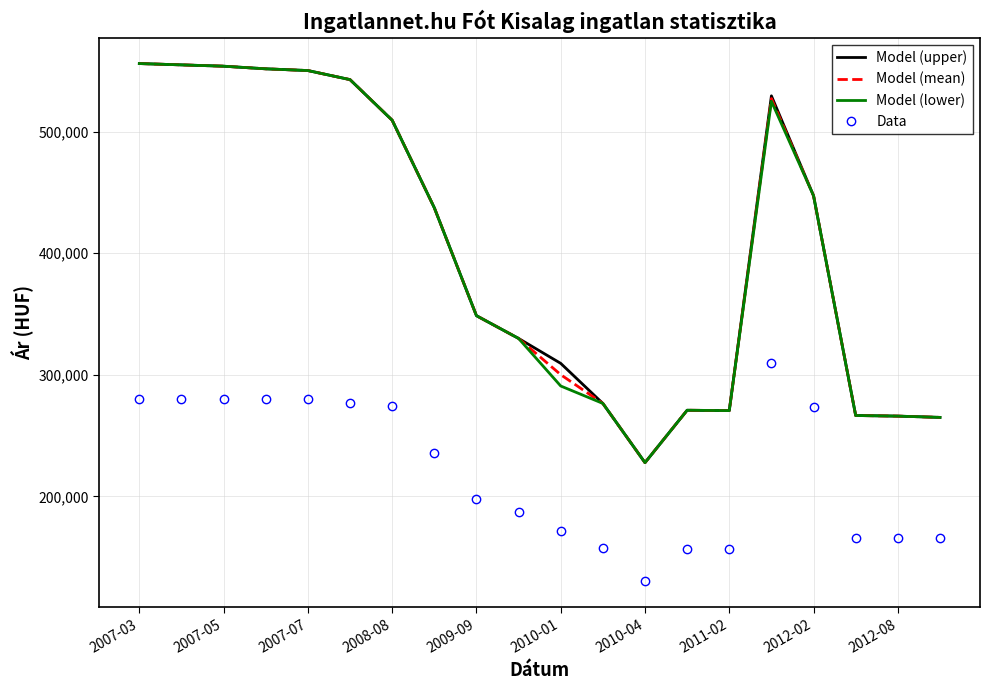

What is the minimum value shown in the chart?

130158